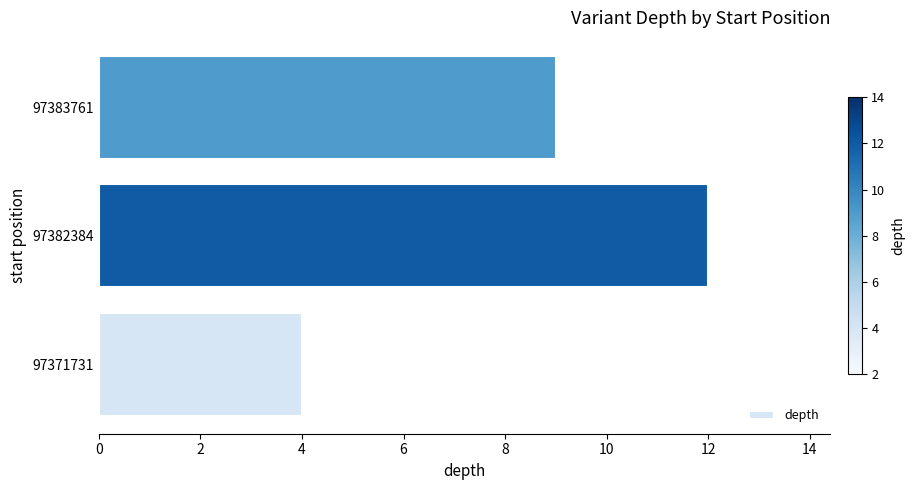

At which label is the value closest to 8?

97383761